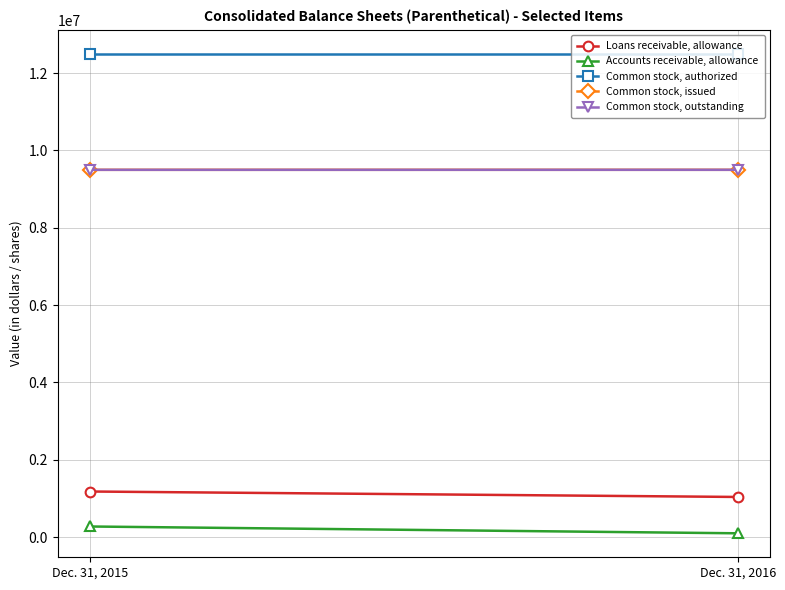

At which label is Common stock, authorized closest to 12500000?

Dec. 31, 2015